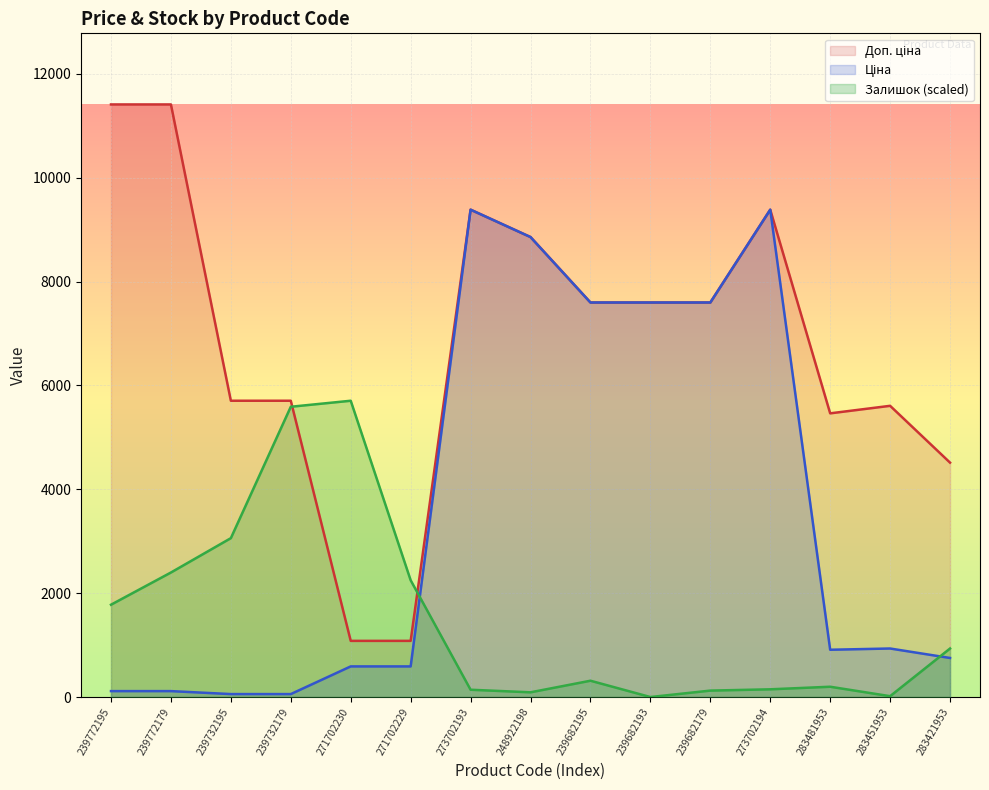

Which series has the largest range (max minus min)?

Доп. ціна